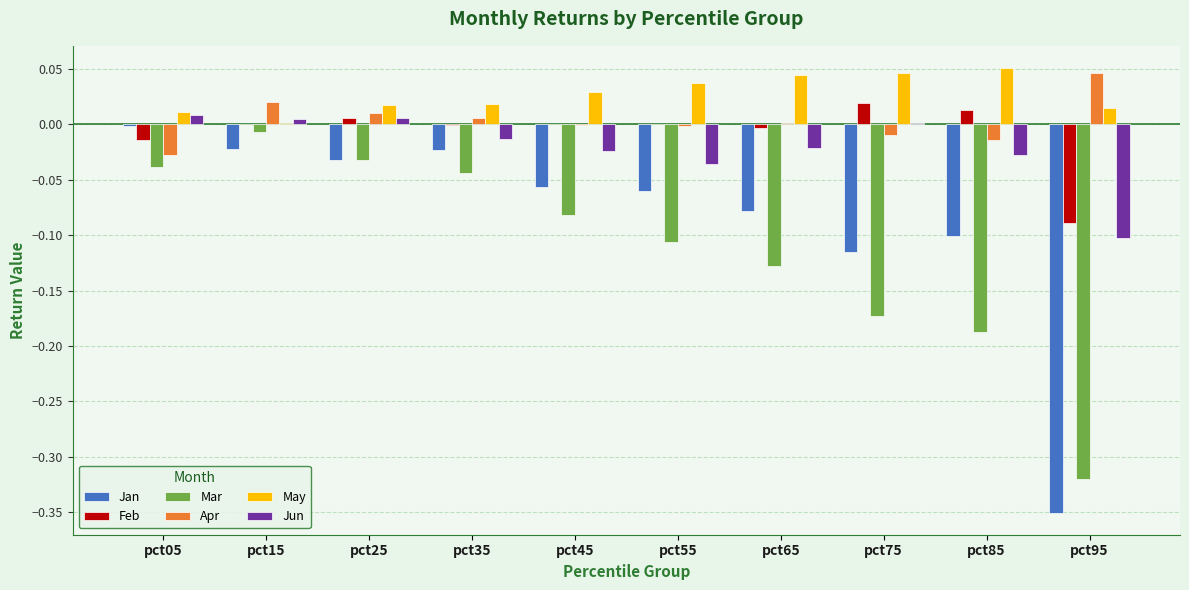

Is it true that May equals 0.0 at pct75?

True